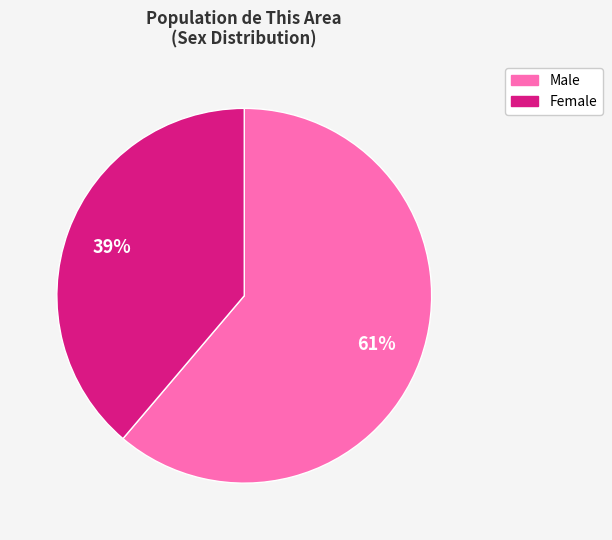

Approximately how many times larger is the value at Male compared to Female?

1.6